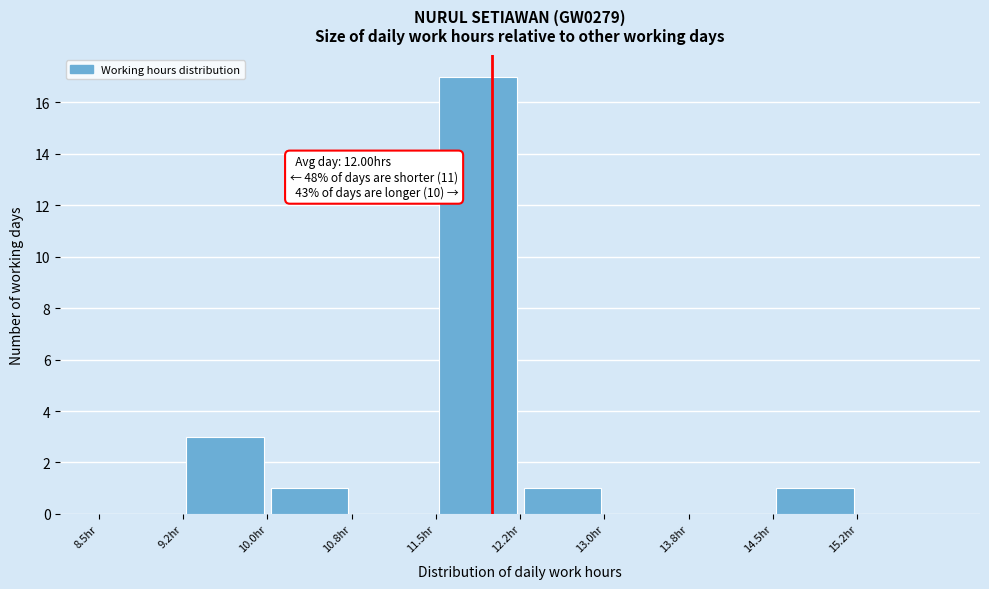

Which range on the x-axis has the tallest bar?

11.50 to 12.25